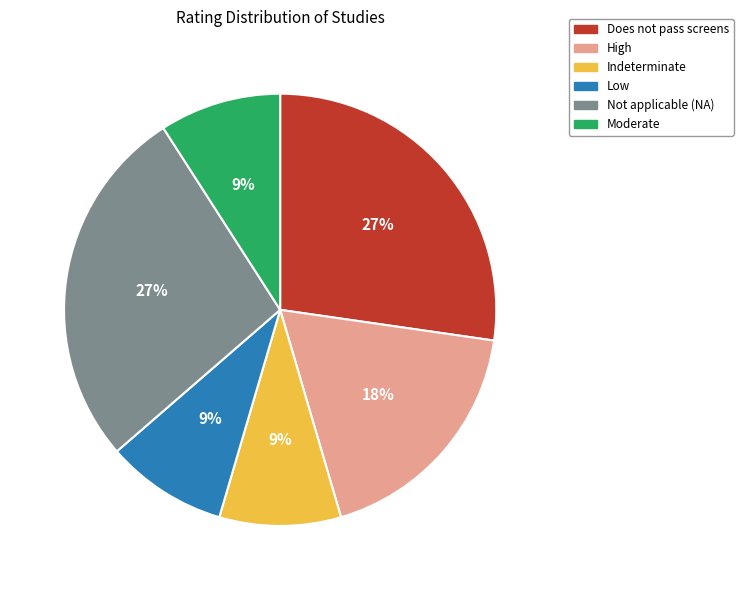

How many segments does this pie chart have?

6